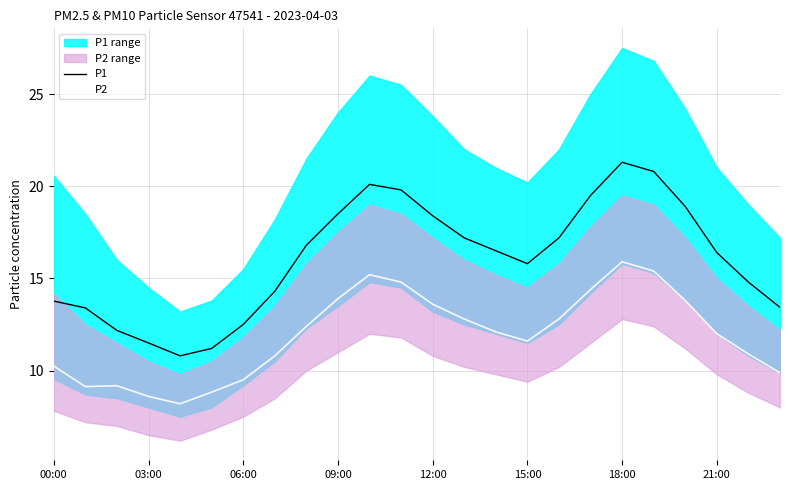

Does the chart have visible grid lines?

Yes